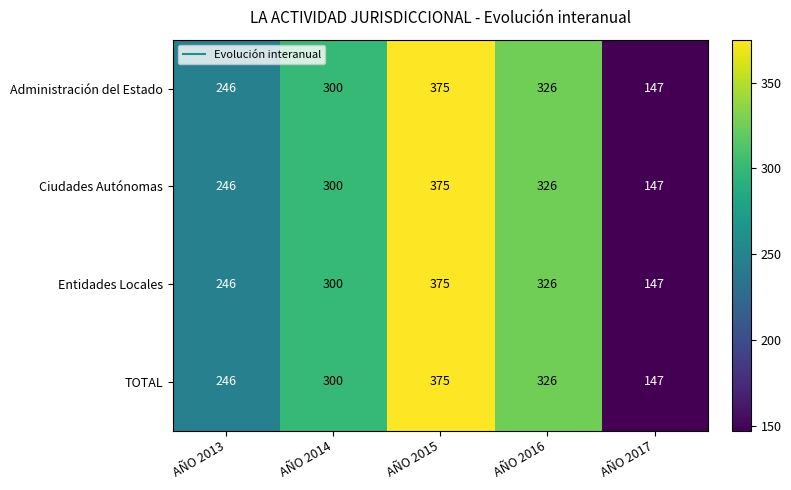

What is the sum of all Administración del Estado values?

1394